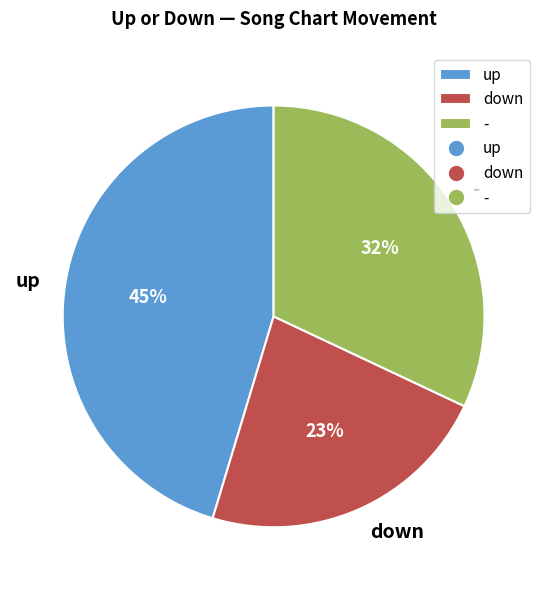

Approximately how many times larger is the value at down compared to -?

0.7